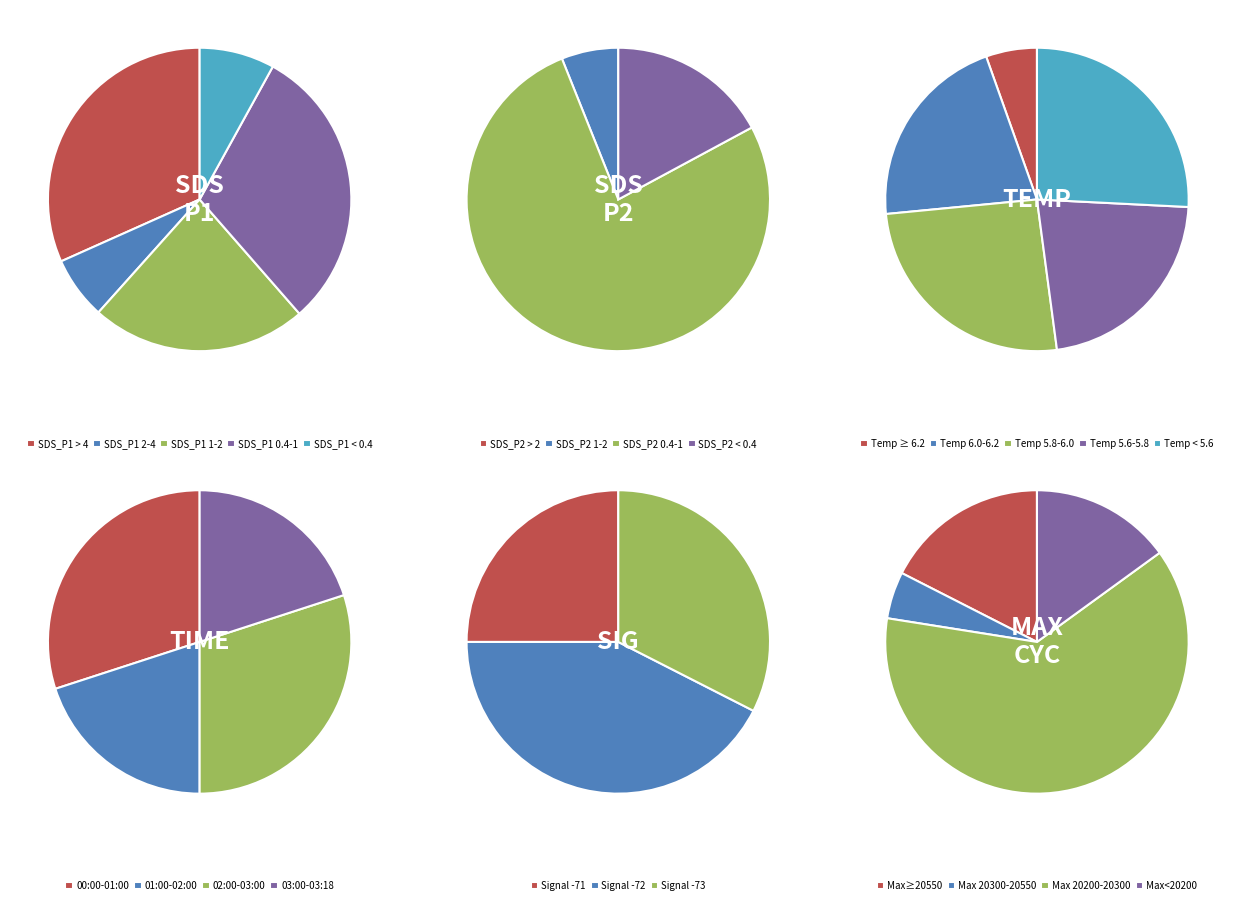

Which series has the largest range (max minus min)?

SDS_P1